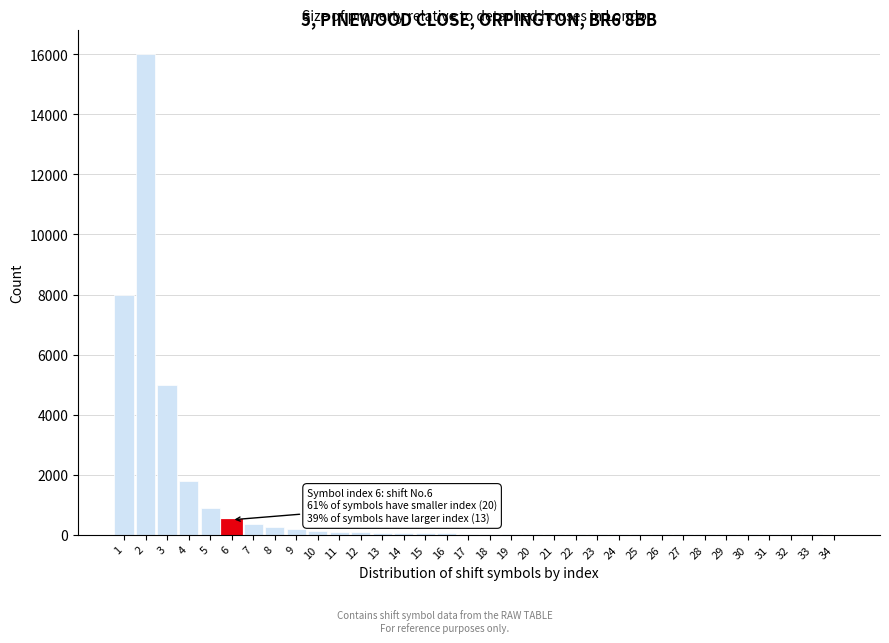

What is the greatest value displayed?

16000